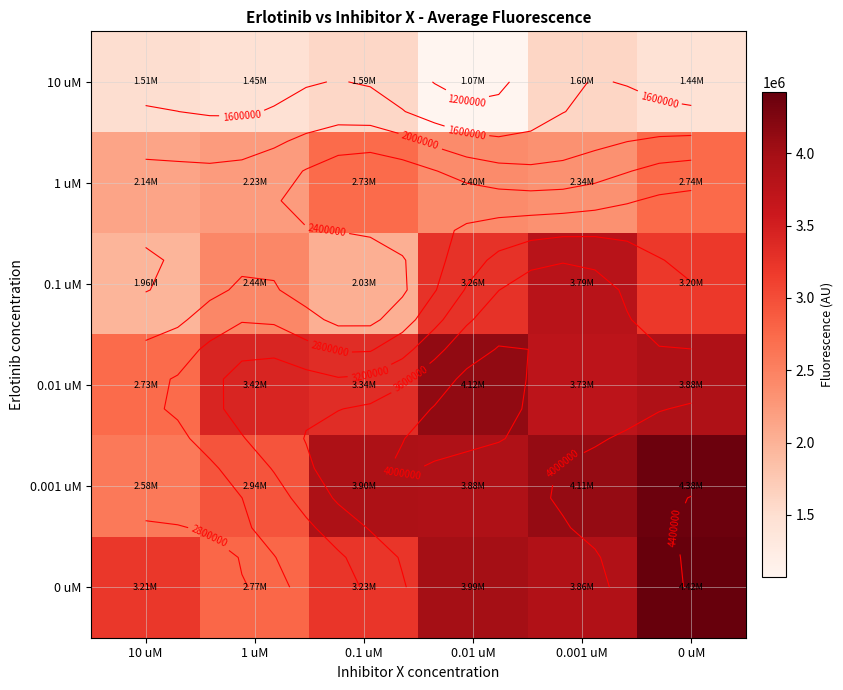

Which series has the largest total across all categories?

0.001 uM